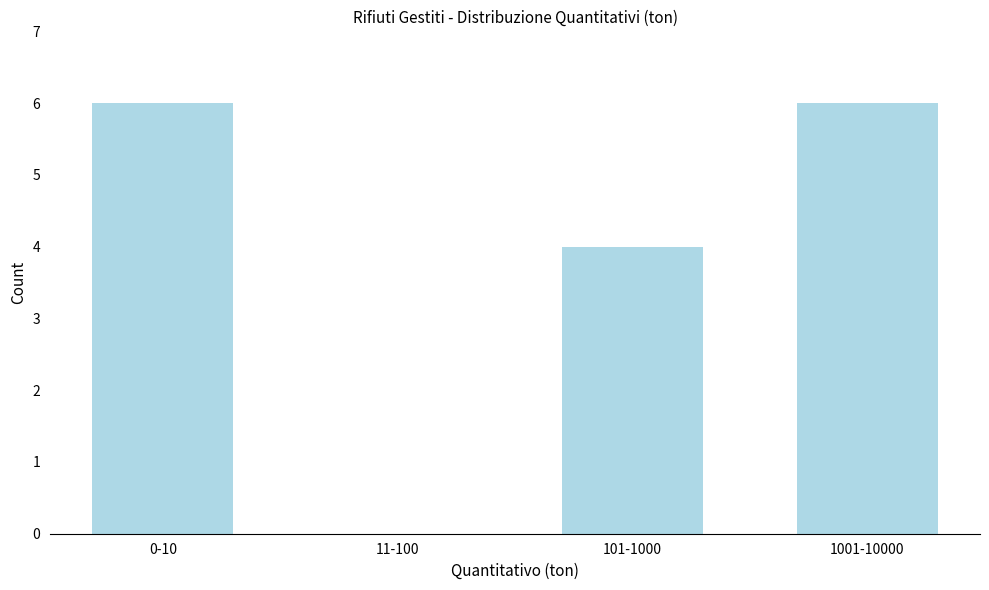

Reading left to right, extract all data points from this chart.

0-10=6	11-100=0	101-1000=4	1001-10000=6